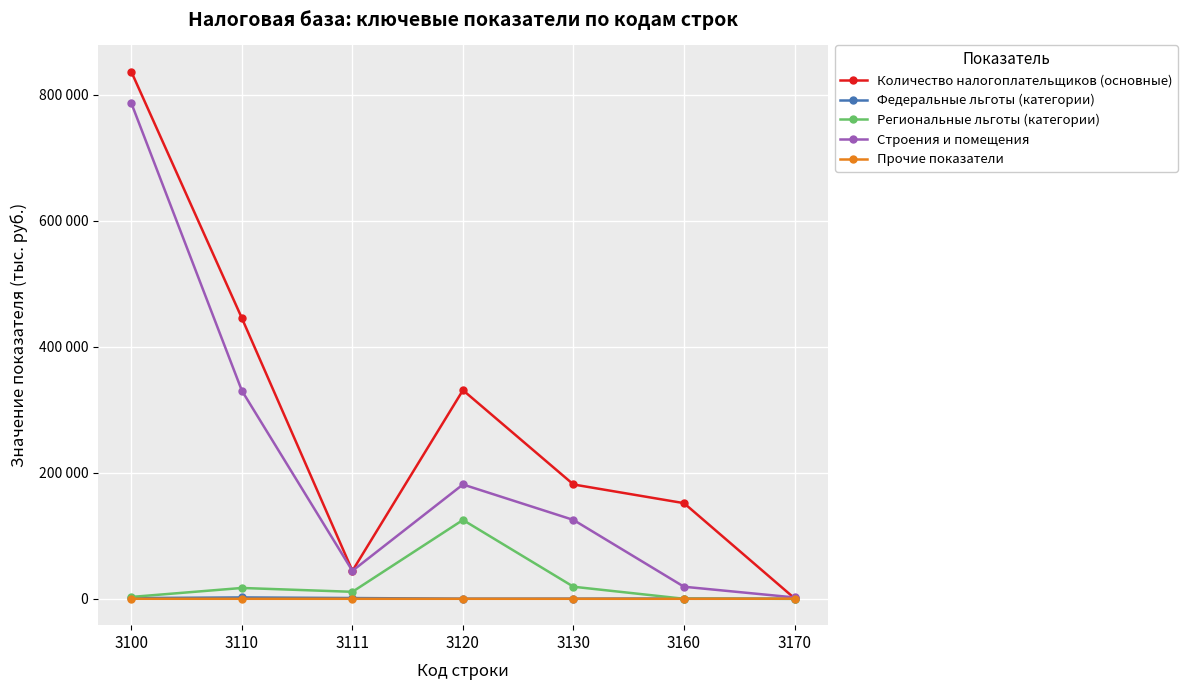

What are all the series names shown in the legend?

Количество налогоплательщиков (основные), Федеральные льготы (категории), Региональные льготы (категории), Строения и помещения, Прочие показатели